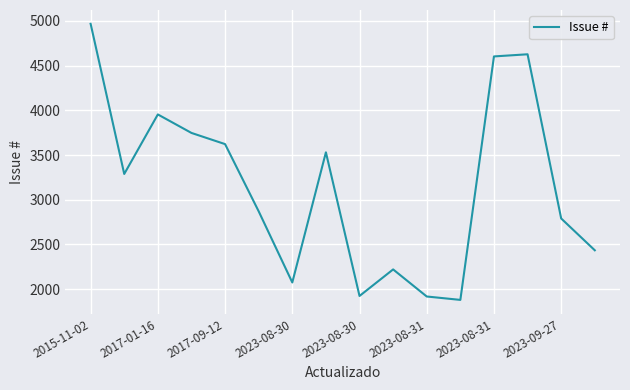

What is the difference between the maximum and minimum values?

3089